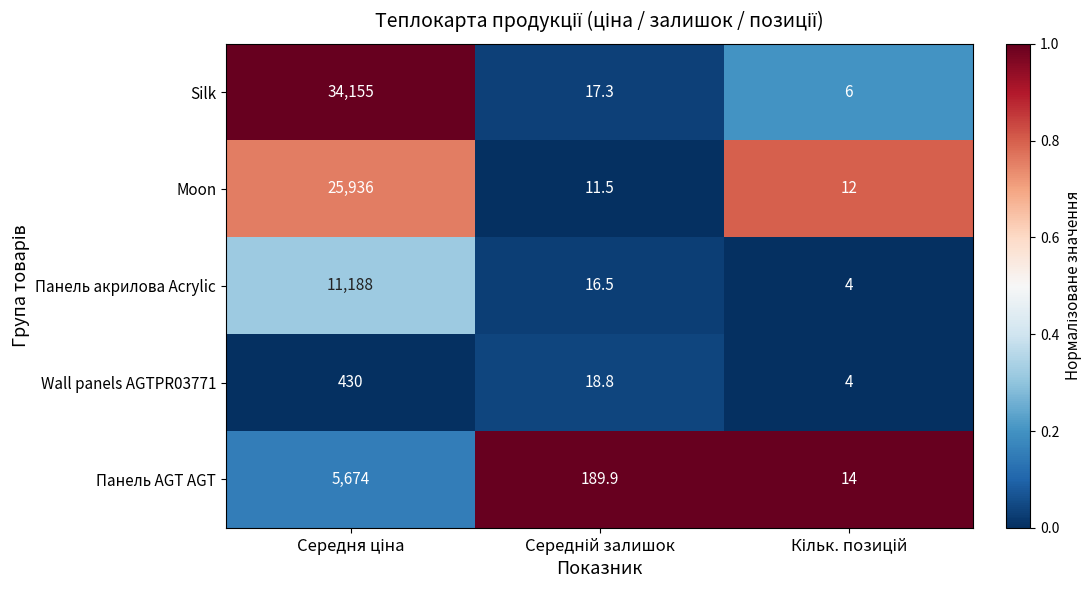

Which series has the largest total across all categories?

Silk